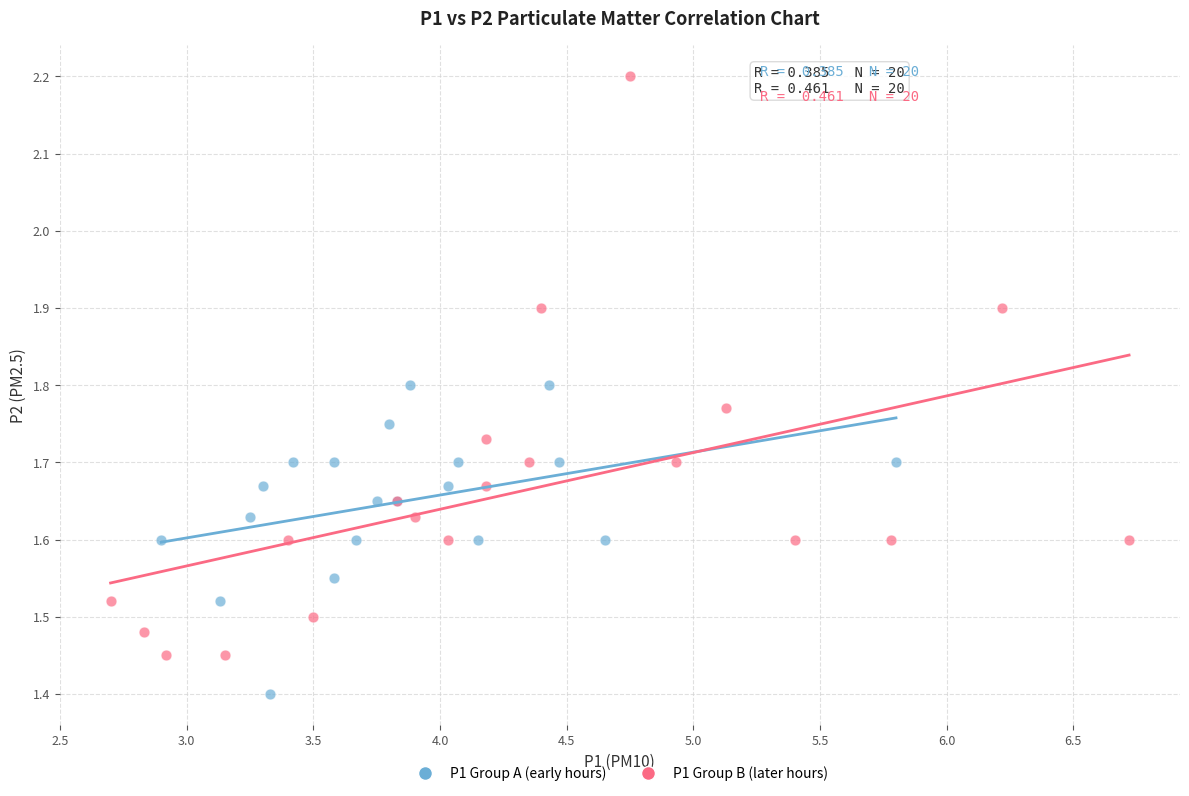

Which series reaches the maximum Y coordinate?

P1 Group B (later hours)